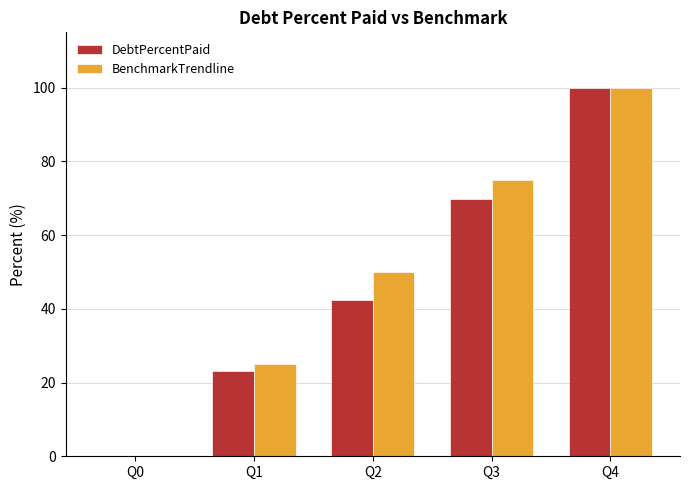

Count the number of data series in this chart.

2